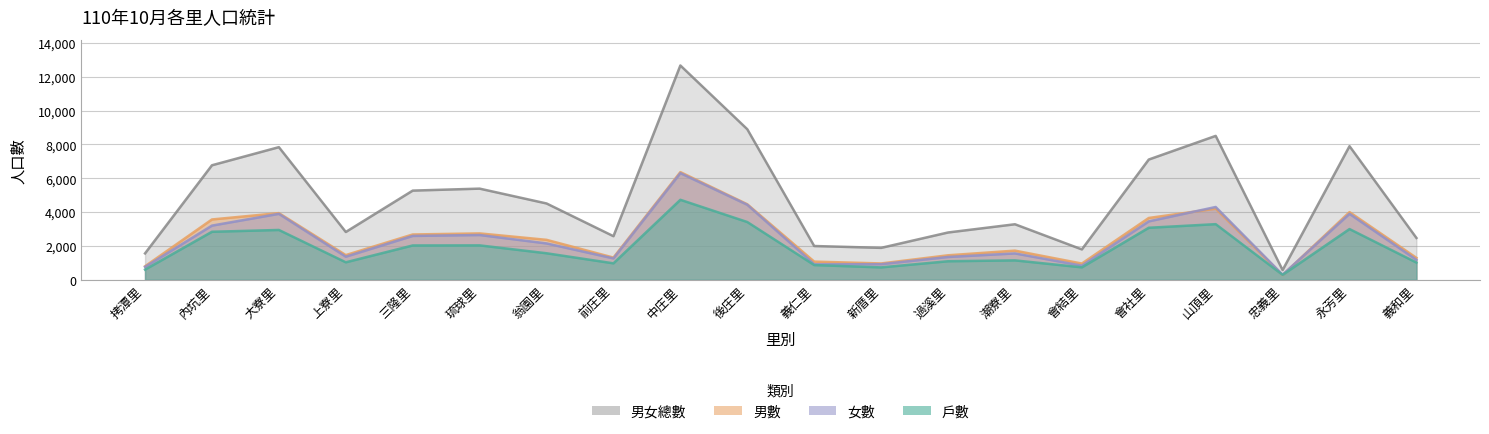

The value of 男數 at 永芳里 is 2097. True or false?

False